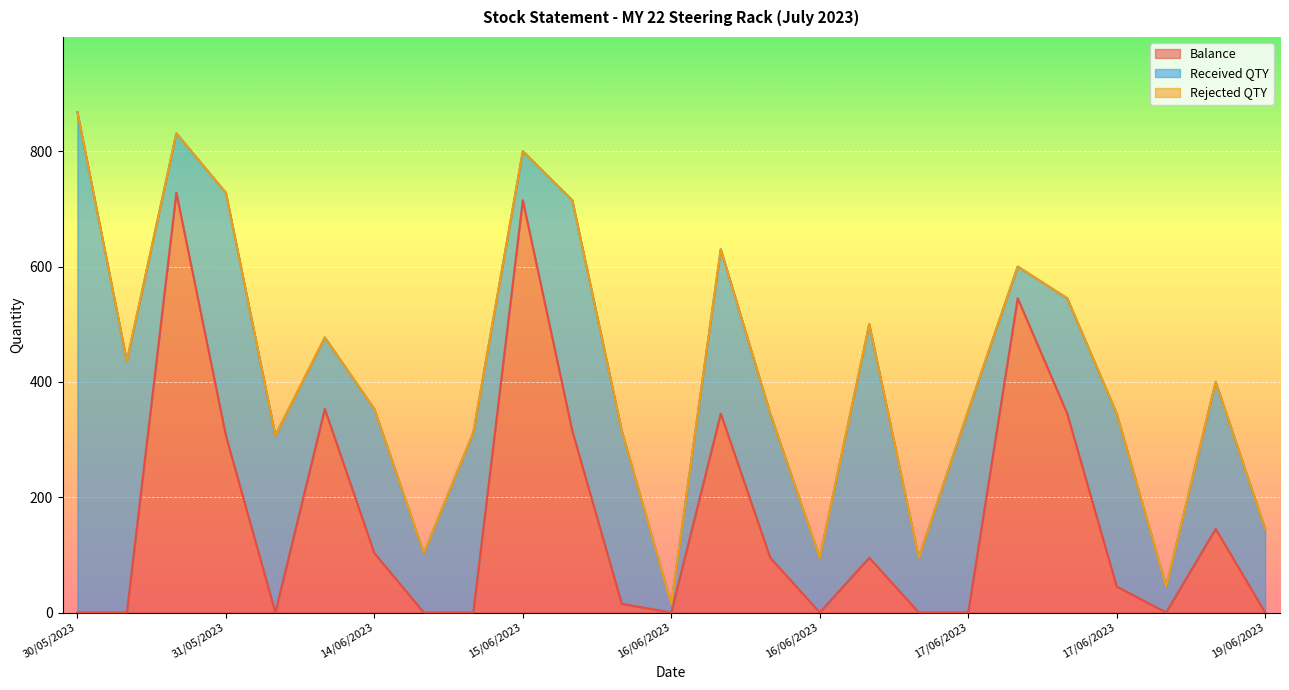

Does the chart display data point markers on the line(s)?

No